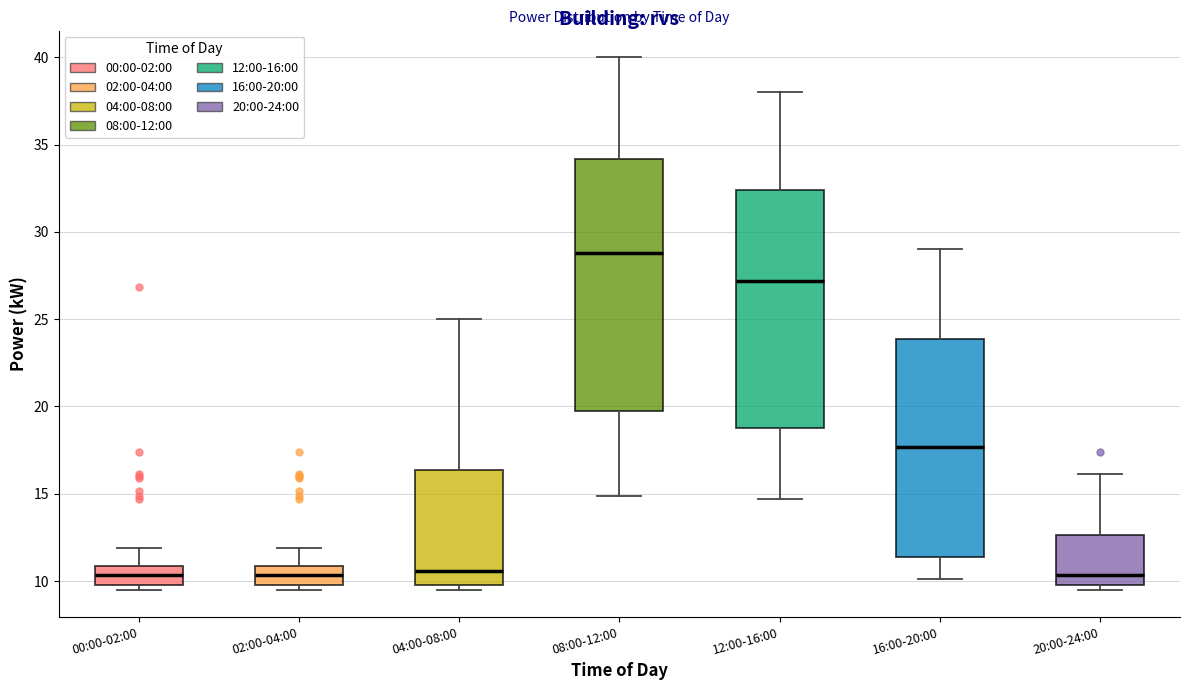

Reading left to right, transcribe this box plot: for each box, give where its median line is, the range the box spans, and where its two whiskers end, as read against the y-axis. The values are not printed on the chart, so give them approximately, as read against the axis.

00:00-02:00: median 10.5, box 10.0 to 11.0, whiskers 9.5 to 12.0
02:00-04:00: median 10.5, box 10.0 to 11.0, whiskers 9.5 to 12.0
04:00-08:00: median 10.5, box 10.0 to 16.5, whiskers 9.5 to 25.0
08:00-12:00: median 29.0, box 20.0 to 34.0, whiskers 15.0 to 40.0
12:00-16:00: median 27.0, box 19.0 to 32.5, whiskers 14.5 to 38.0
16:00-20:00: median 17.5, box 11.5 to 24.0, whiskers 10.0 to 29.0
20:00-24:00: median 10.5, box 10.0 to 12.5, whiskers 9.5 to 16.0